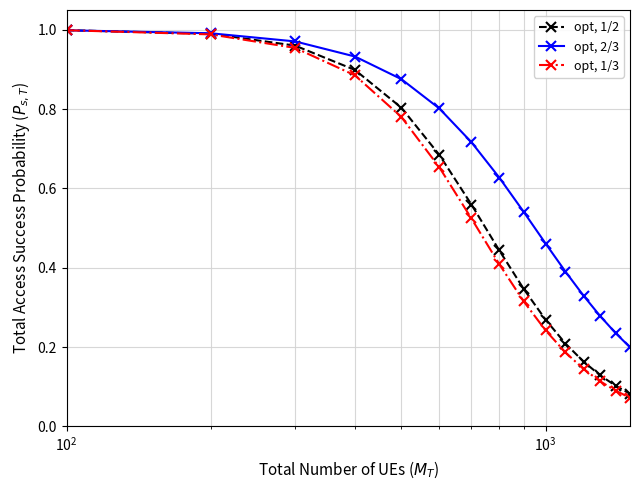

Which series has the largest range (max minus min)?

opt, 1/3